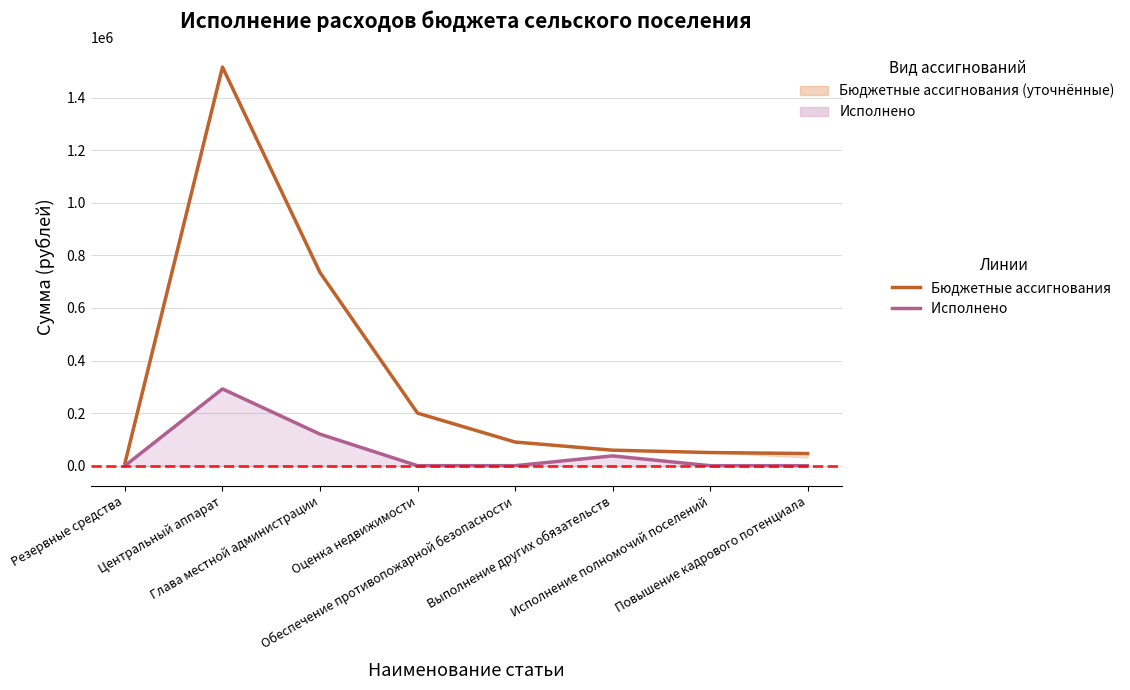

What is the label of the 5th point from the right?

Оценка недвижимости